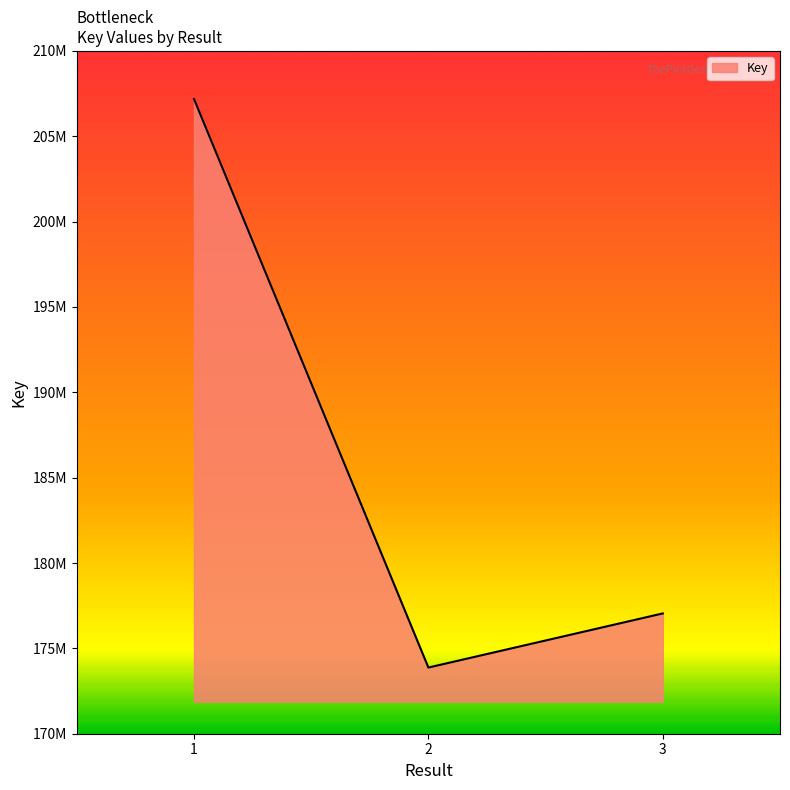

Which label corresponds to the smallest value in the chart?

2